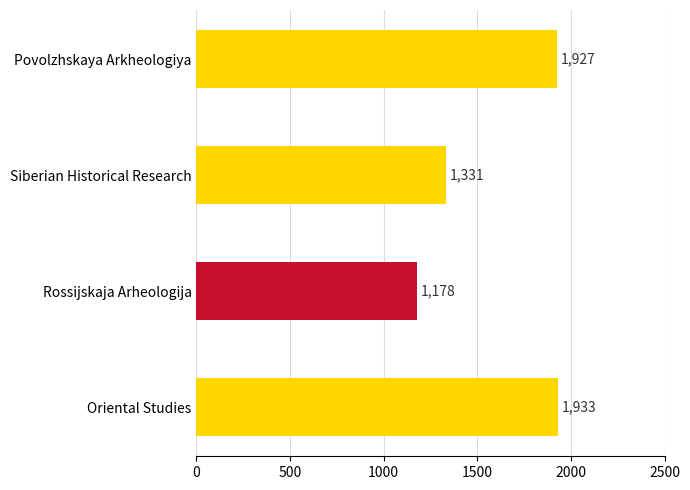

The chart shows a value of 550 at Oriental Studies. True or false?

False